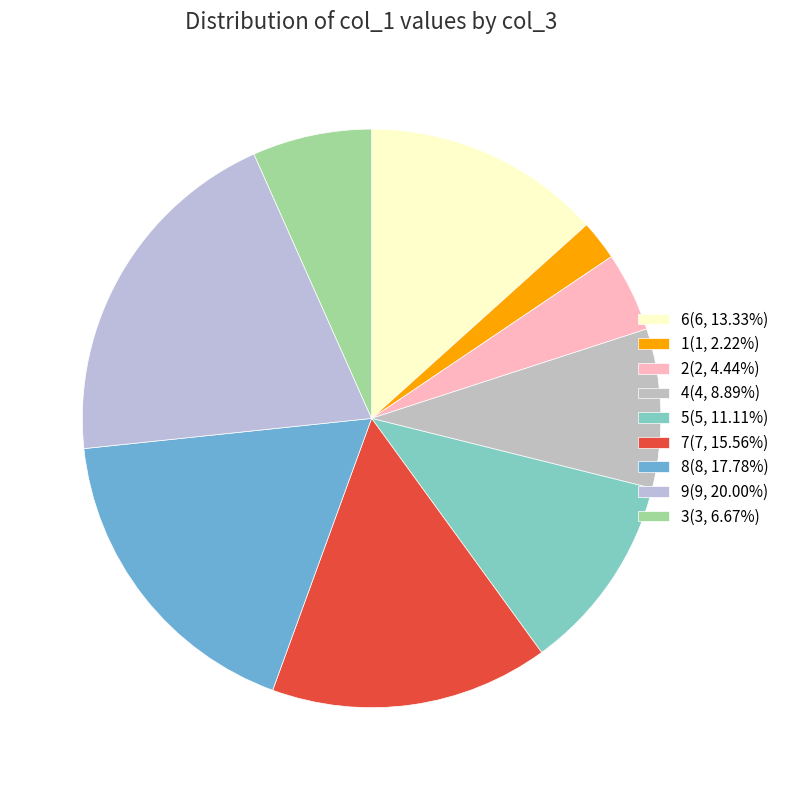

Which category has the smallest portion of the pie?

1